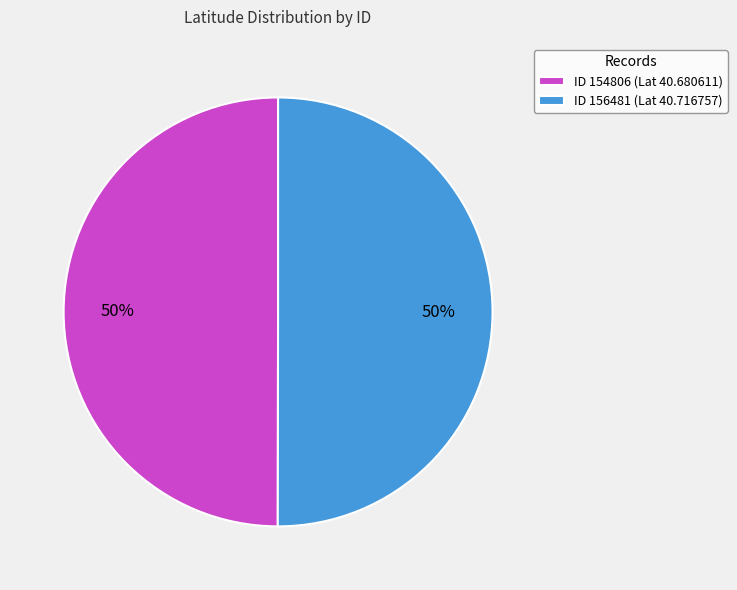

What percentage is the ID 154806 (Lat 40.680611) slice, to the nearest percent?

50%